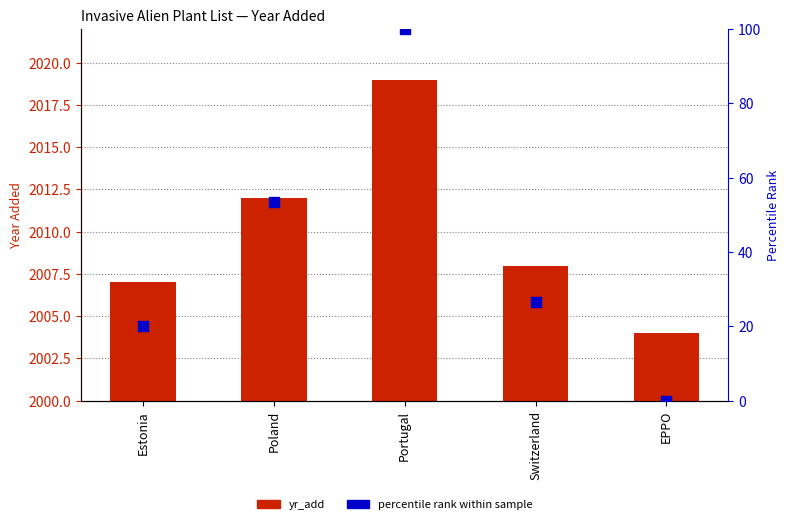

Which series has the widest spread of Y values?

percentile rank within sample